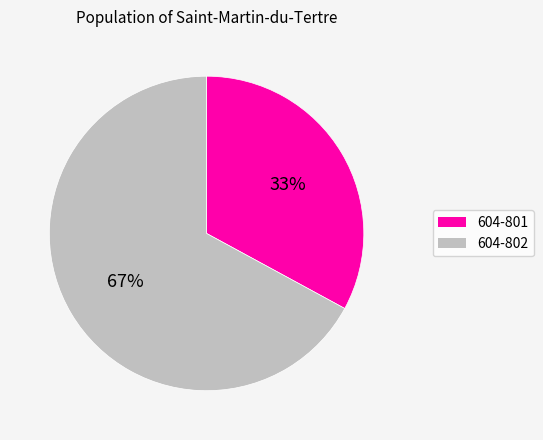

What is the smallest slice in the pie chart?

604-801